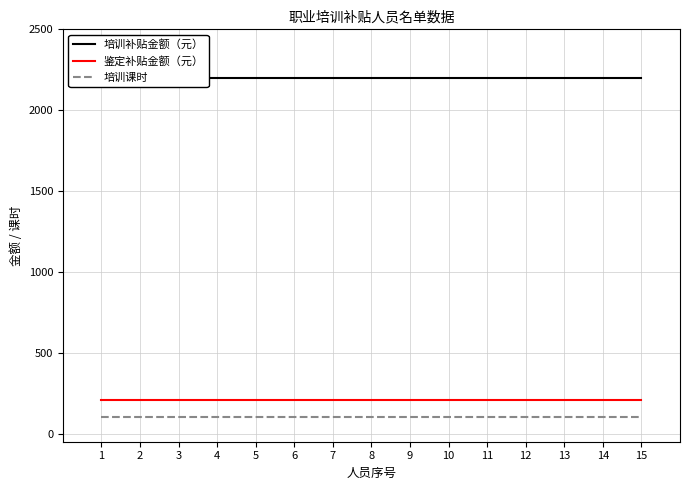

Where is 鉴定补贴金额（元） nearest to the value 210?

1